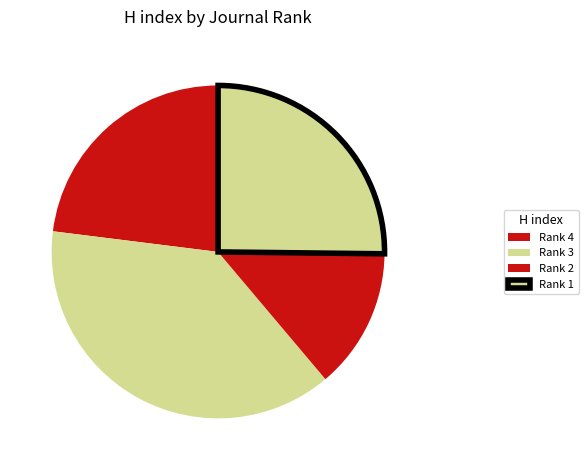

Which has a higher value, Rank 4 or Rank 2?

Rank 4